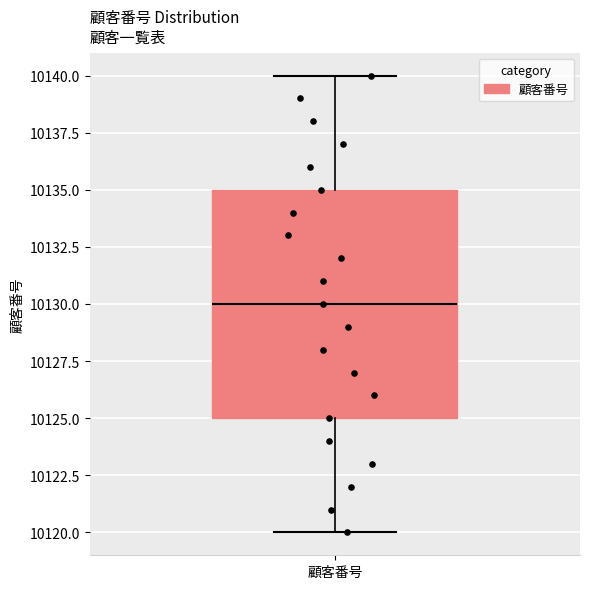

Transcribe this box plot: give where the median line is, the range the box spans, and where the two whiskers end, as read against the y-axis. The values are not printed on the chart, so give them approximately, as read against the axis.

median 10130, box 10125 to 10135, whiskers 10120 to 10140